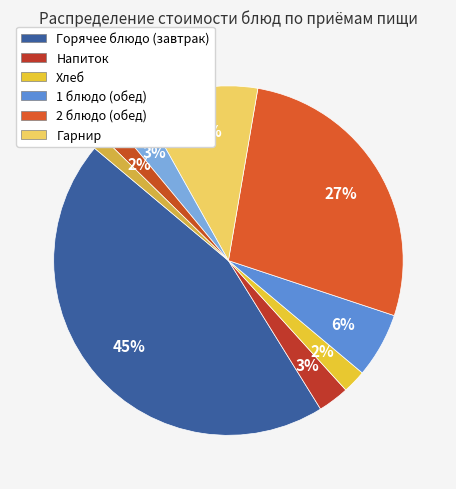

To the nearest percent, what is the difference between the largest and smallest slice percentages?

44%